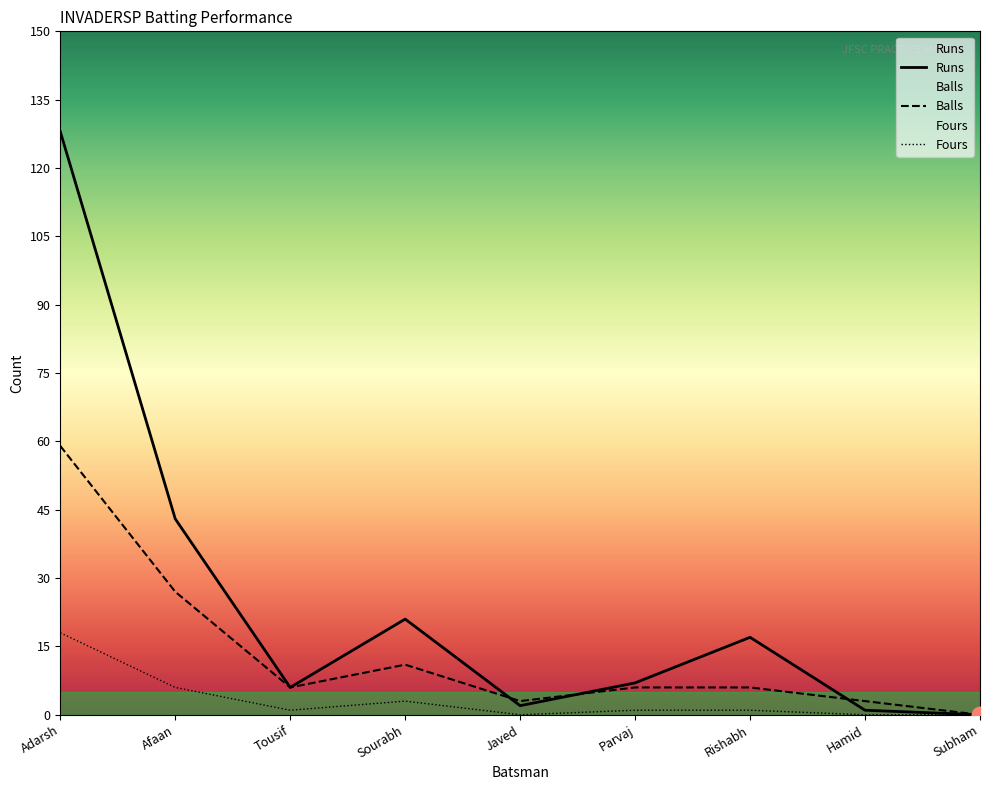

Which series has the largest range (max minus min)?

Runs